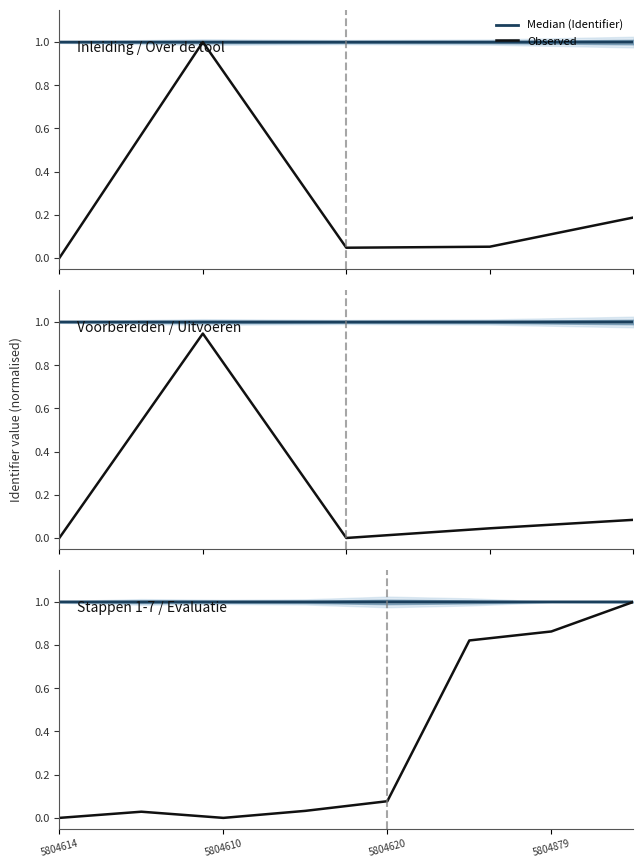

What is the label of the 1st point from the left?

5804614